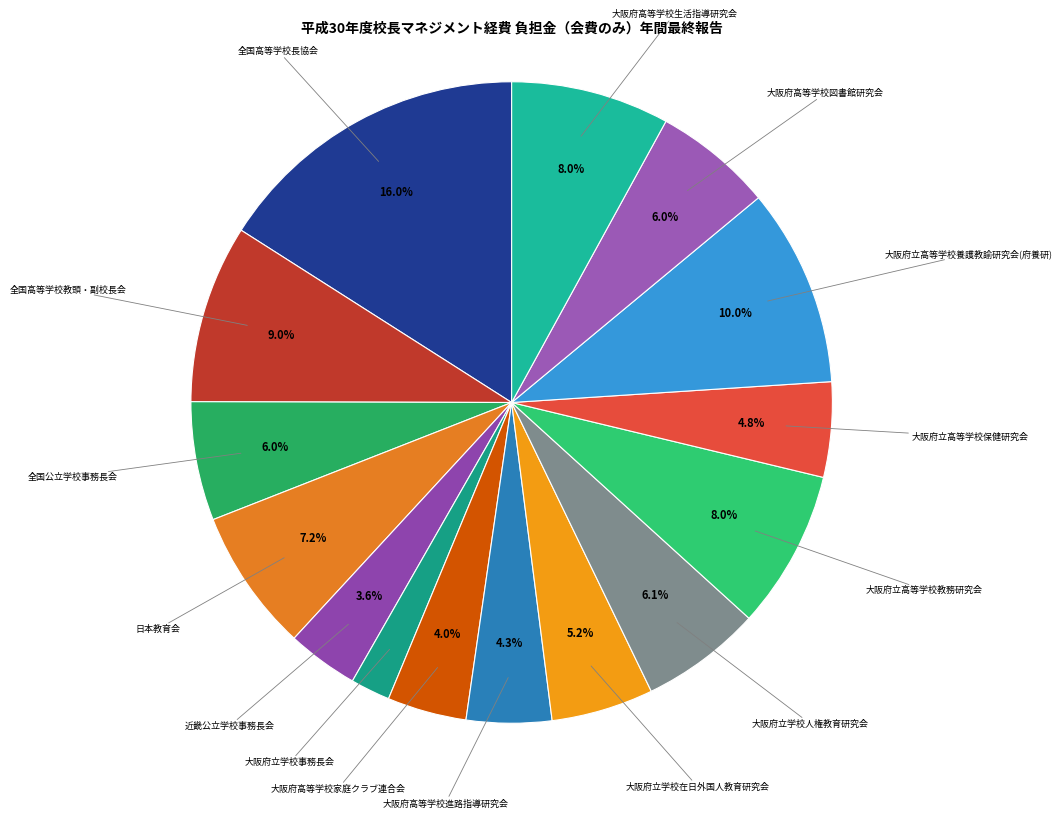

Which has a higher value, 全国公立学校事務長会 or 大阪府立学校在日外国人教育研究会?

全国公立学校事務長会